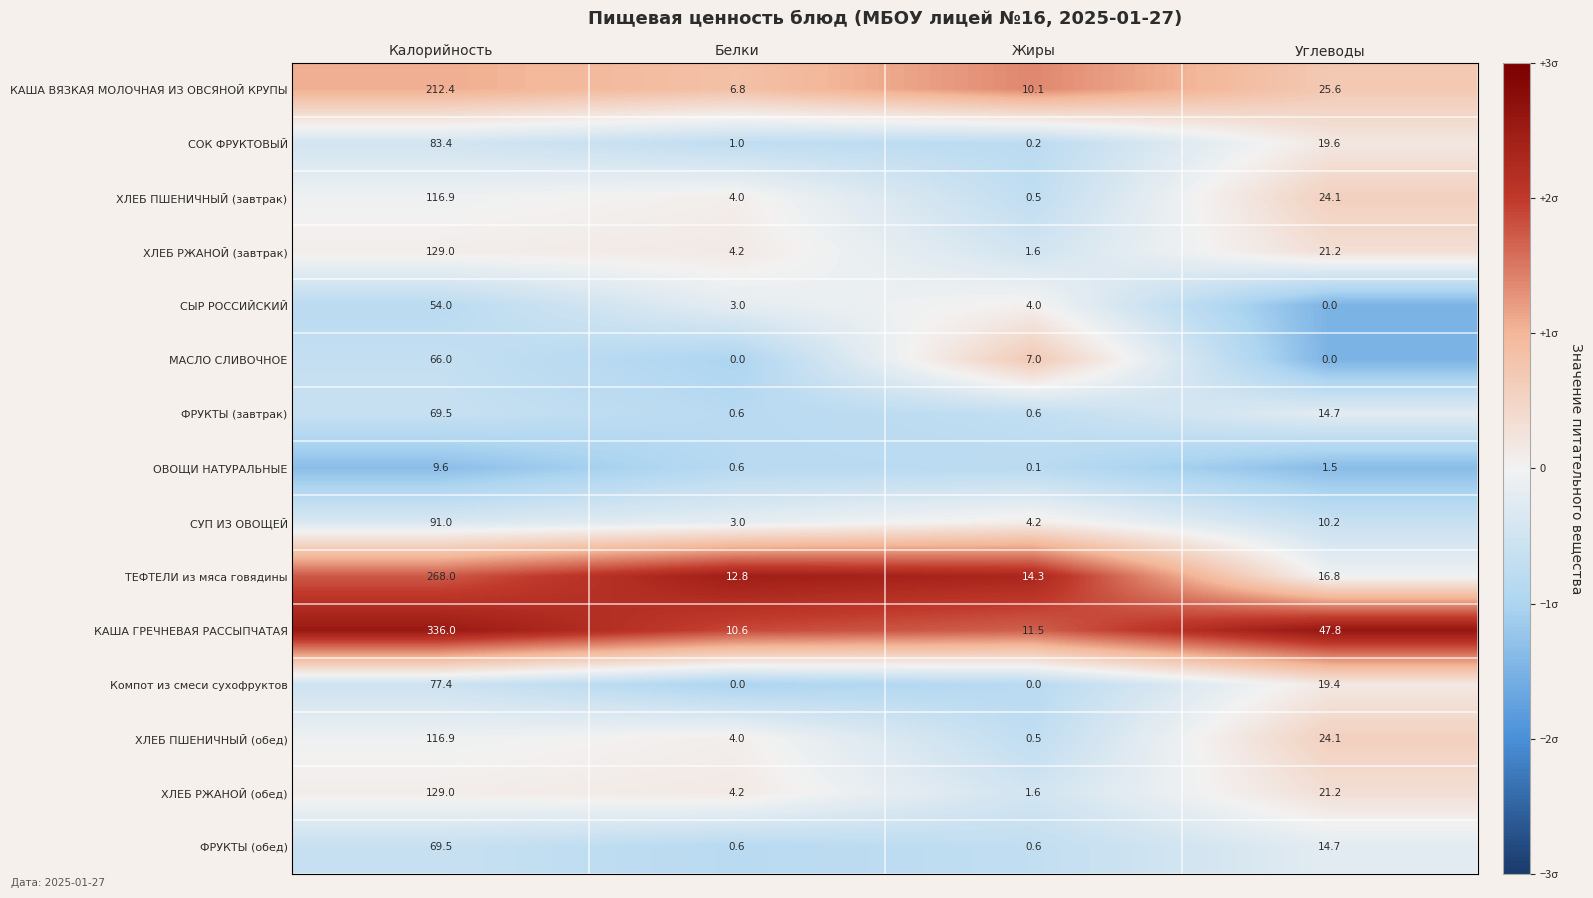

How many series are shown in this chart?

15